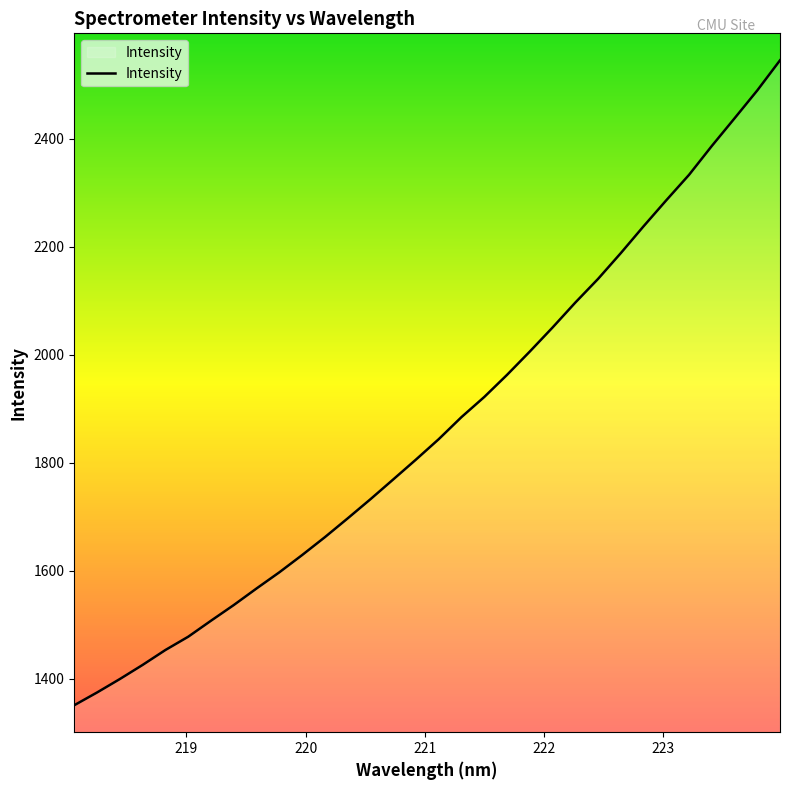

What is the difference between the maximum and minimum values?

1195.0